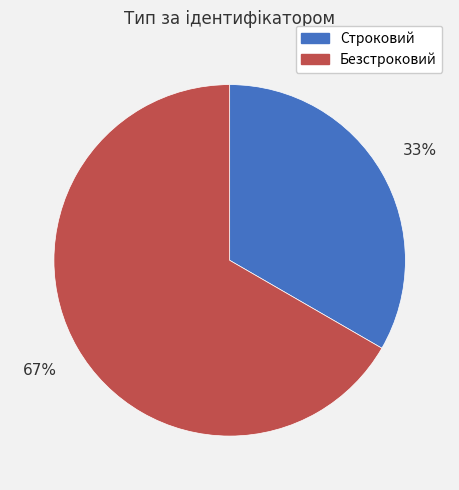

Rank the categories by value from highest to lowest.

Безстроковий, Строковий